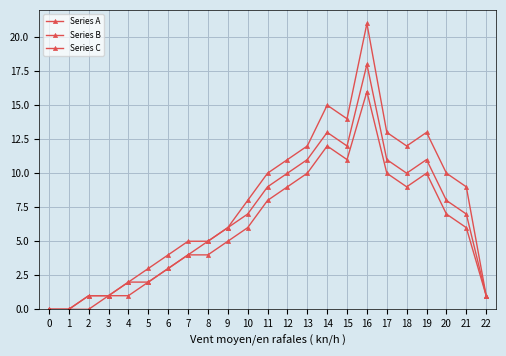

How many categories are shown in the chart?

23